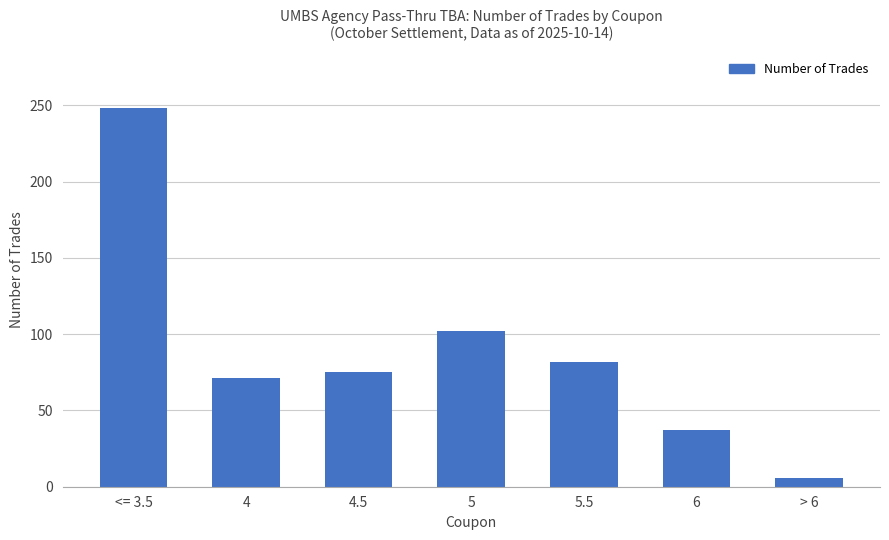

What is the change in value from 4 to 5.5?

+11